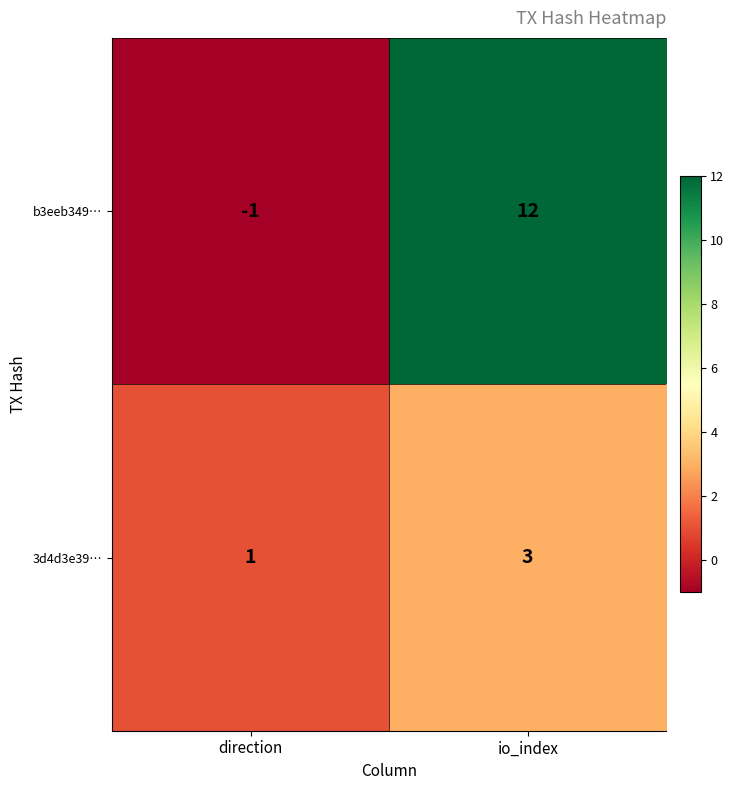

Where is b3eeb349… nearest to the value 5?

direction